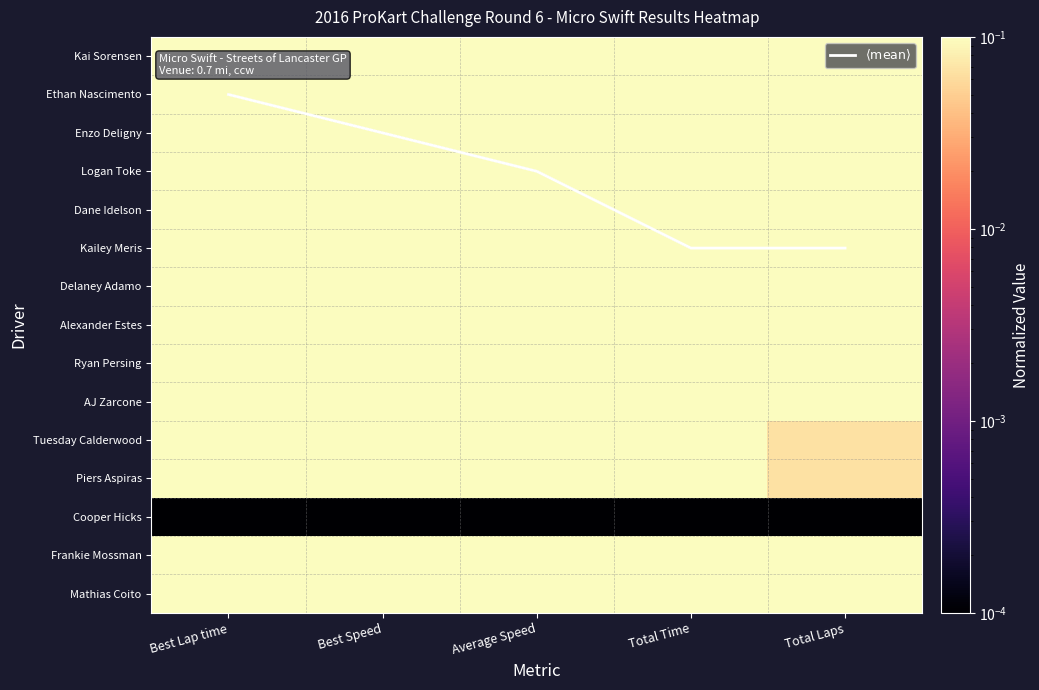

Which series has the largest range (max minus min)?

$\langle \mathrm{mean} \rangle$